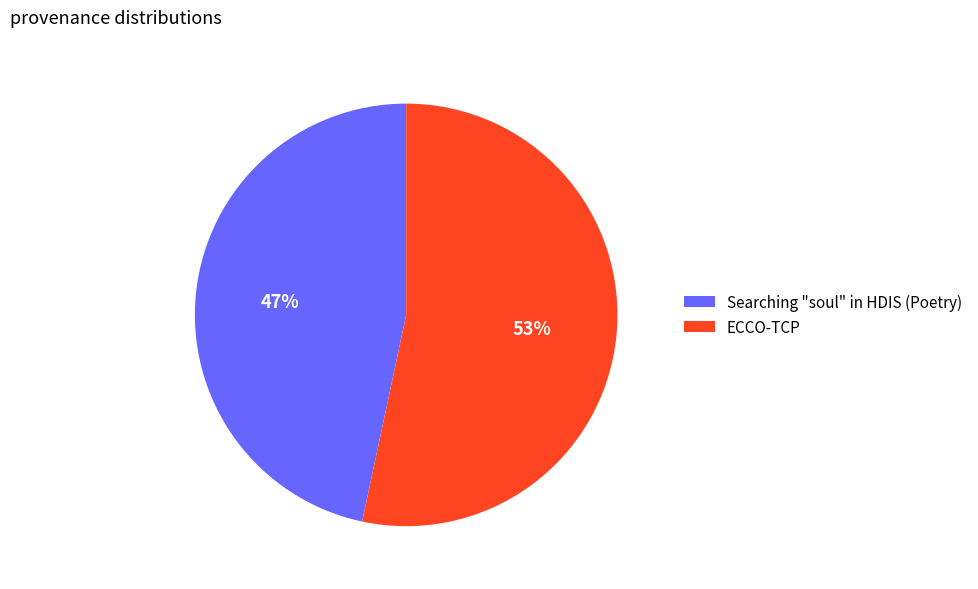

The ECCO-TCP slice represents 53% of the pie. True or false?

True